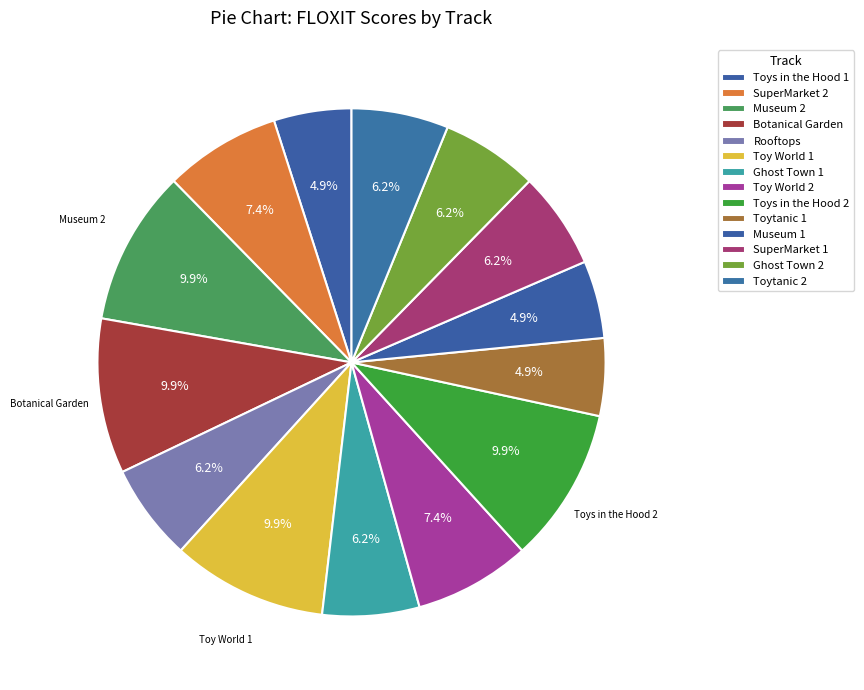

Which slice is the smallest?

Toys in the Hood 1